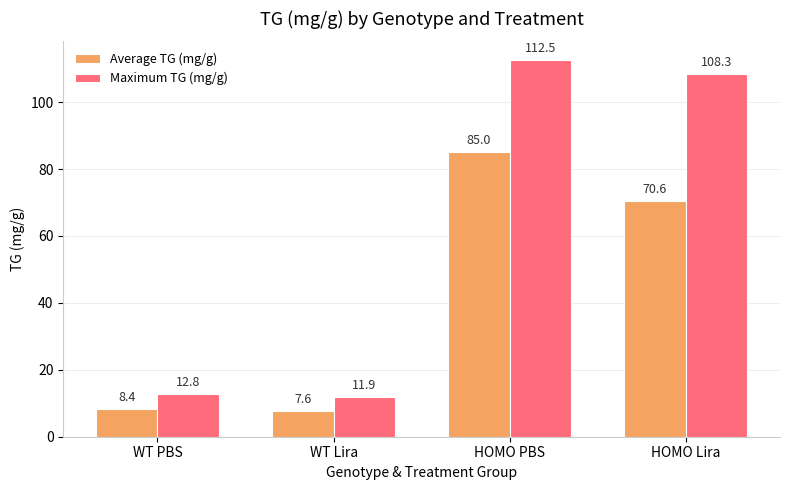

Read the Average TG (mg/g) value at WT Lira.

7.6